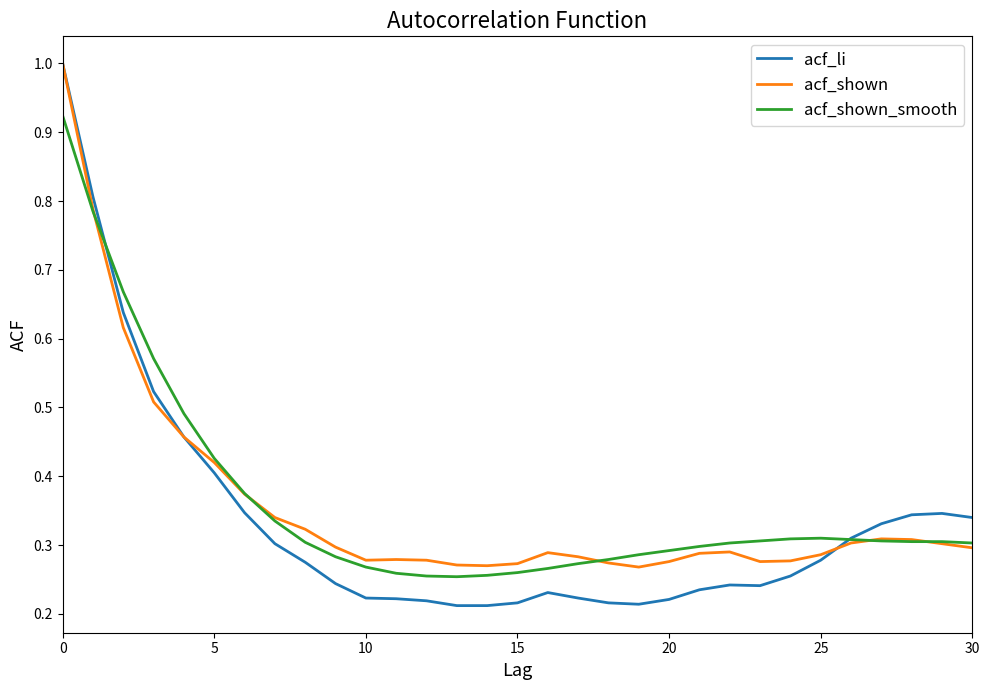

Which series has the widest spread of values?

acf_li